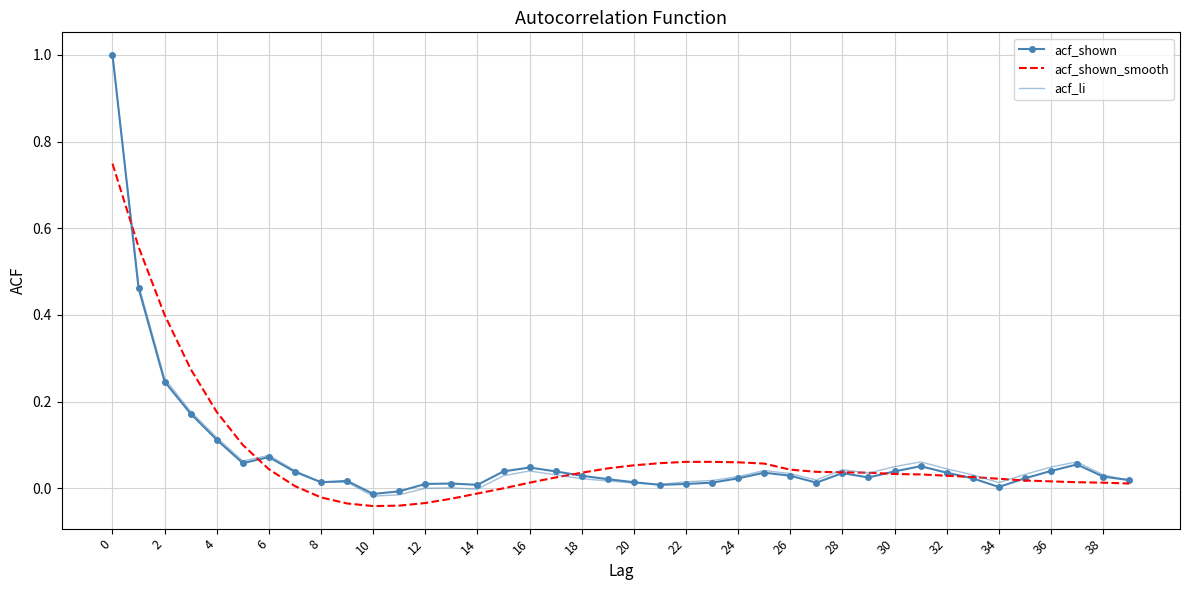

What is the maximum value shown in the chart?

1.0